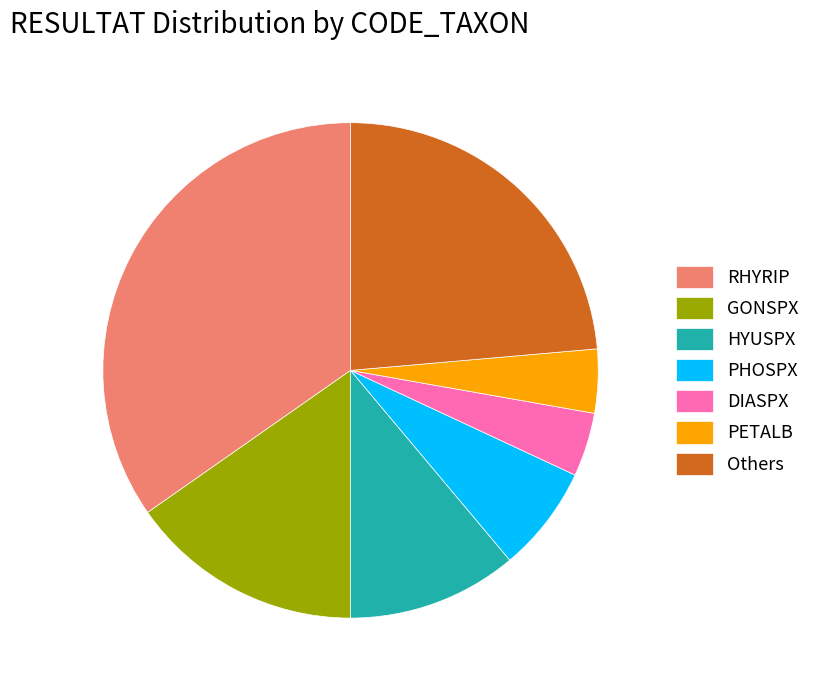

The DIASPX slice represents 4% of the pie. True or false?

True